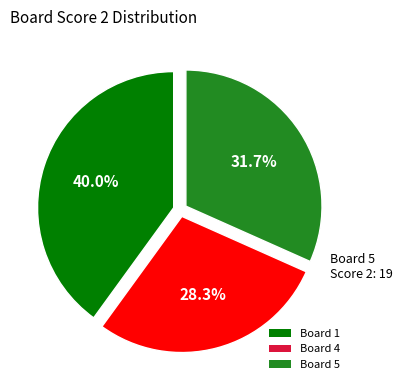

Approximately how many times larger is the value at Board 4 compared to Board 5?

0.9